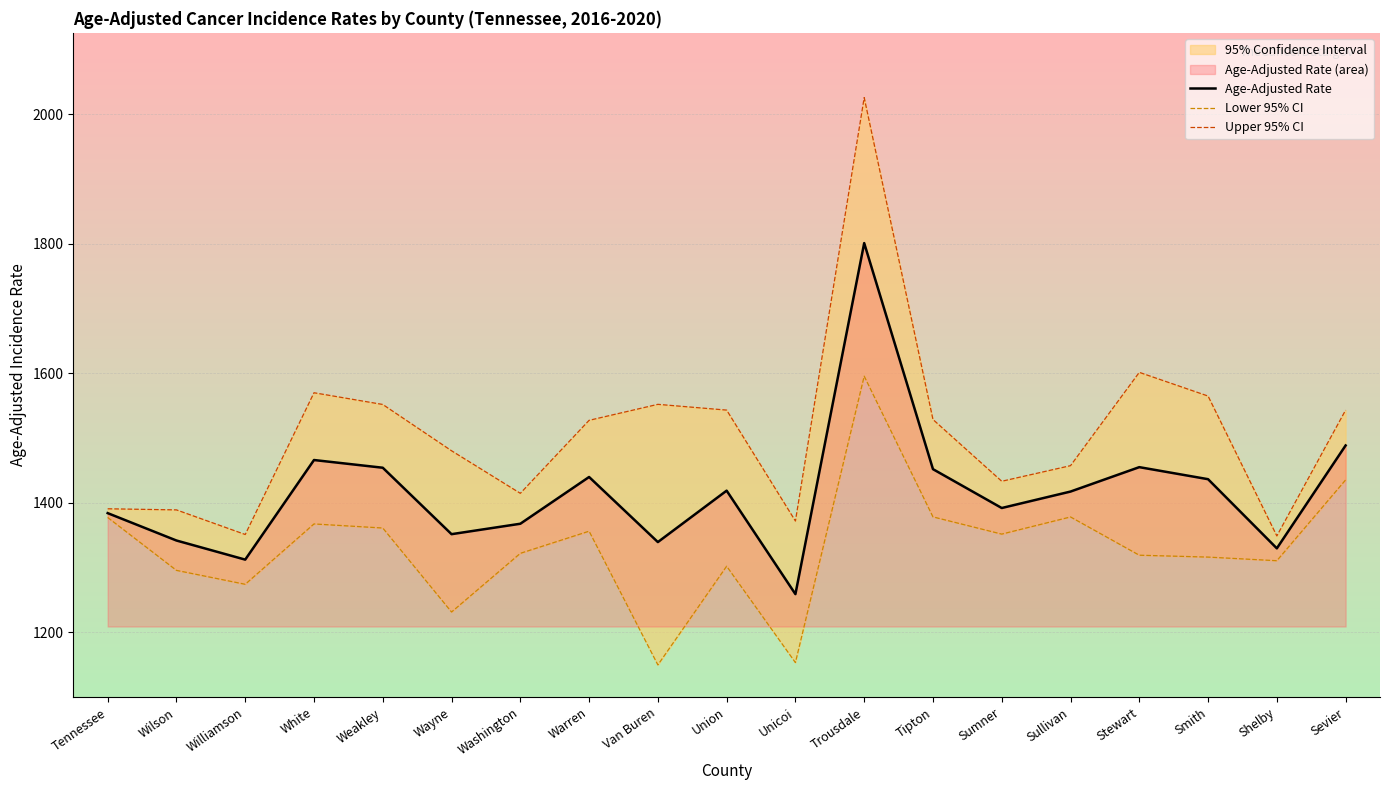

What is the approximate value of Upper 95% CI at Warren?

1527.6